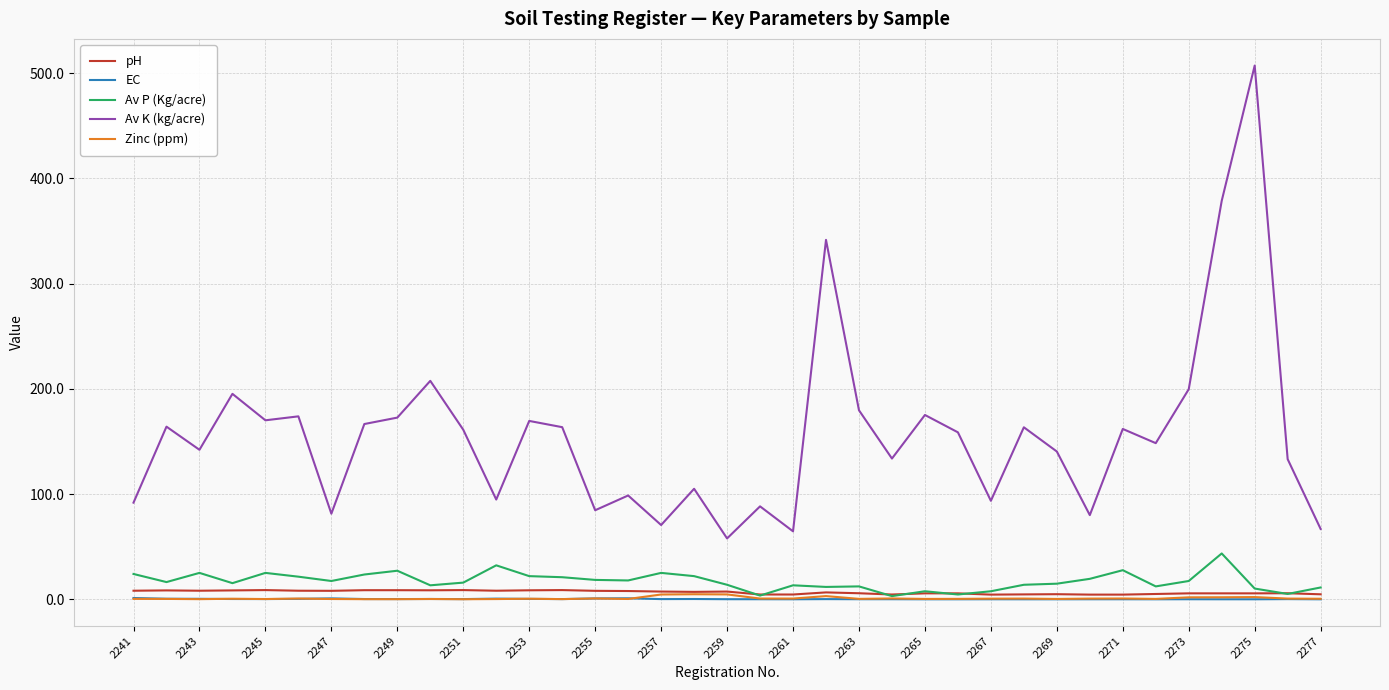

Which series has the widest spread of values?

Av K (kg/acre)